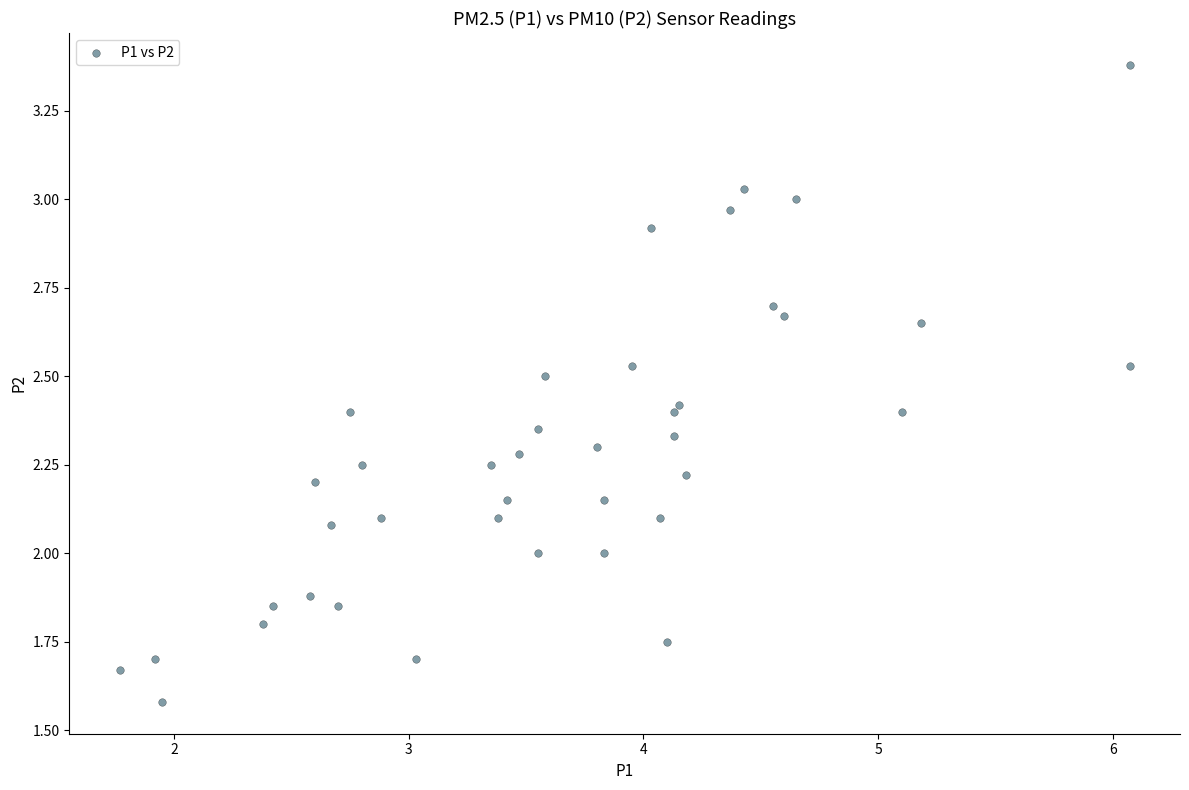

What is the range of X values (max minus min)?

4.3